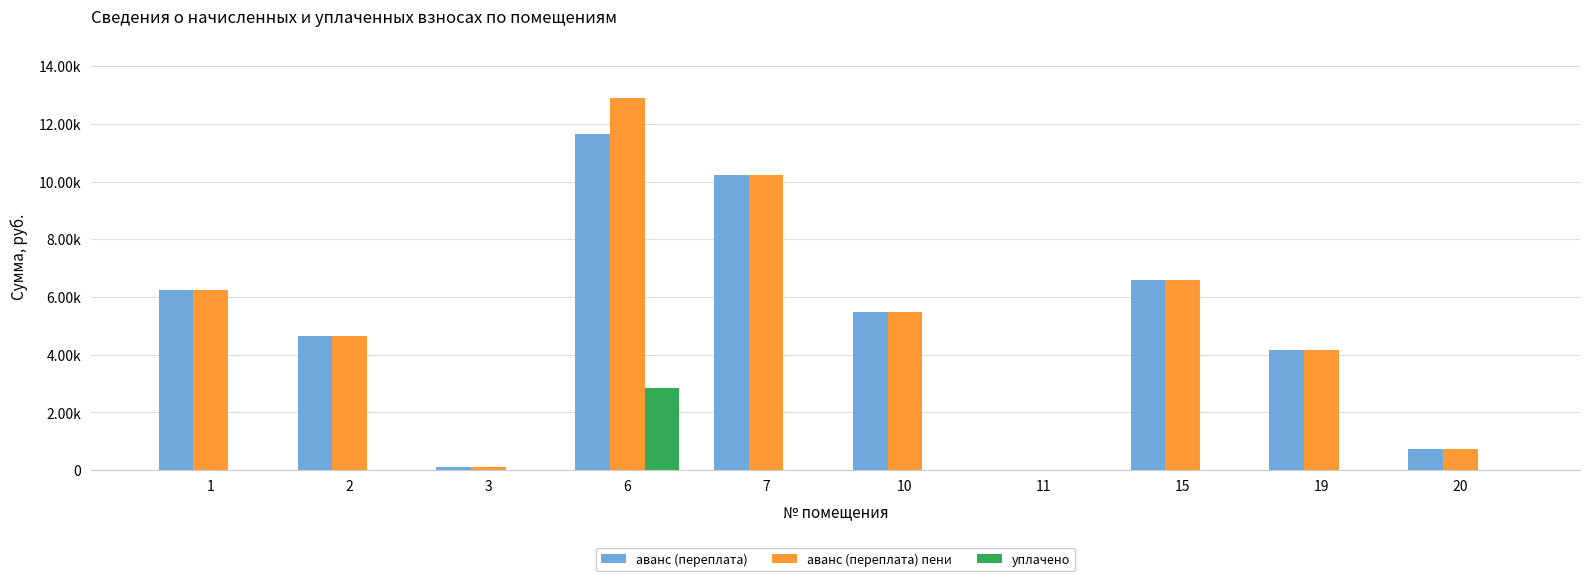

Are the bars grouped side by side (vs. stacked)?

Yes